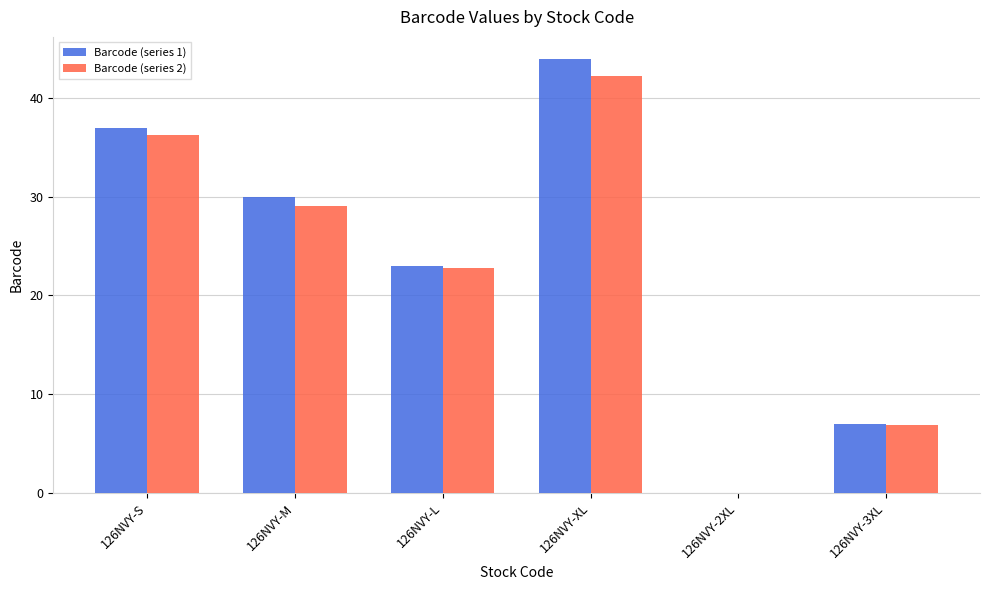

Reading left to right, what are all the values shown in this chart?

Barcode (series 1): 37.0	30.0	23.0	44.0	0.0	7.0
Barcode (series 2): 36.3	29.1	22.8	42.2	0.0	6.9